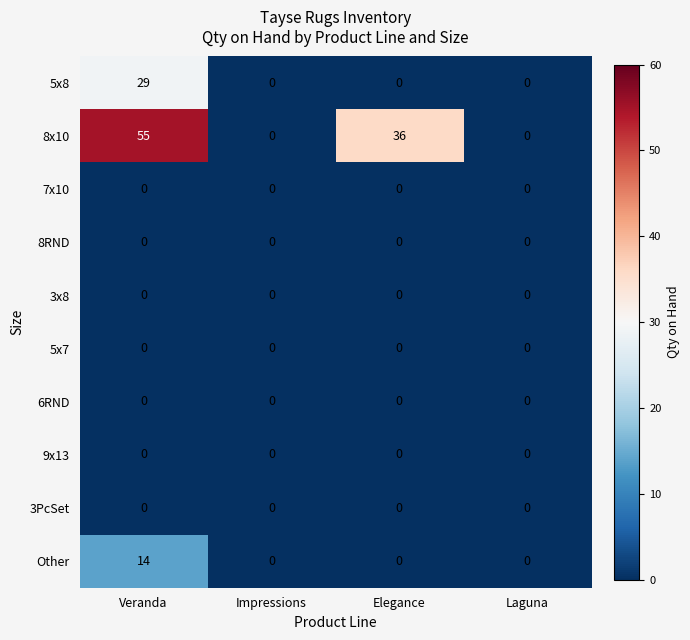

Which series has the largest total across all categories?

8x10